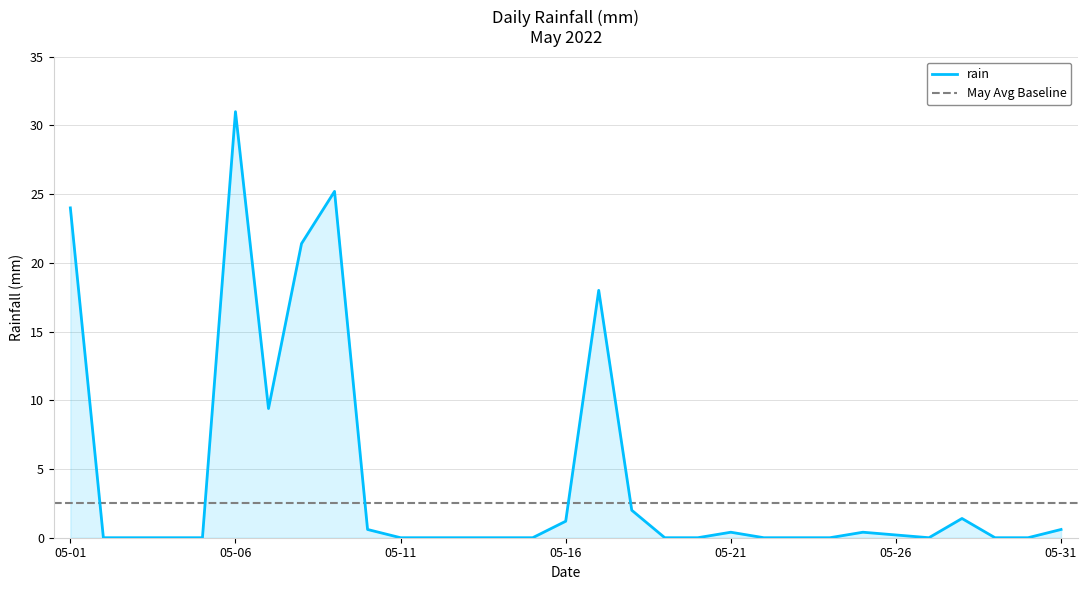

The value of rain at 05-06 is 31.0. True or false?

True